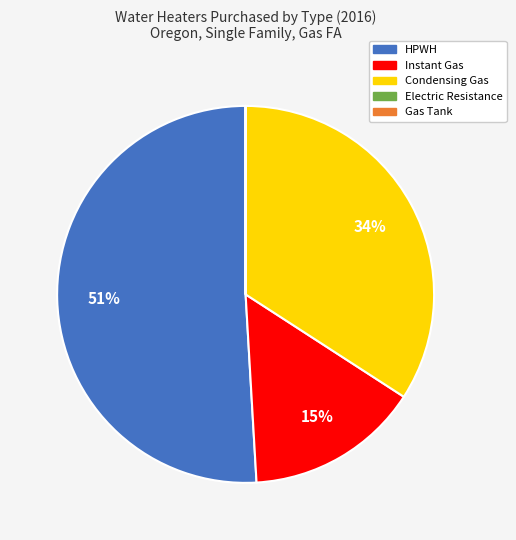

To the nearest percent, what is the difference between the largest and smallest slice percentages?

51%